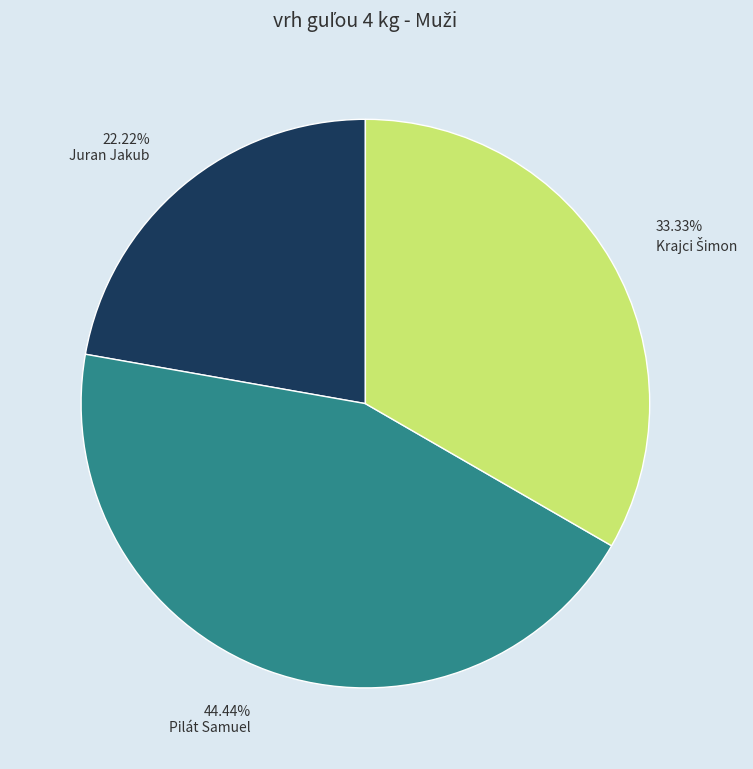

Combined, do Pilát Samuel and Juran Jakub account for over 50%?

Yes